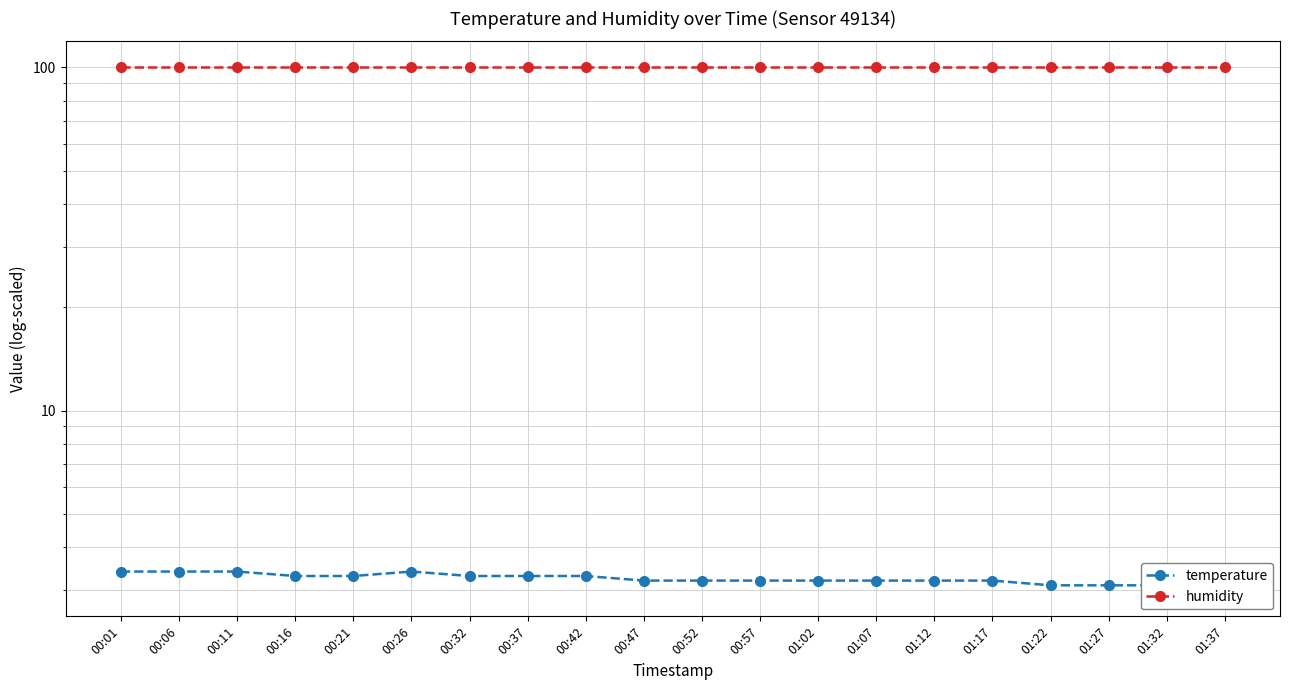

What is the difference between the temperature values at 01:12 and 00:01?

0.2